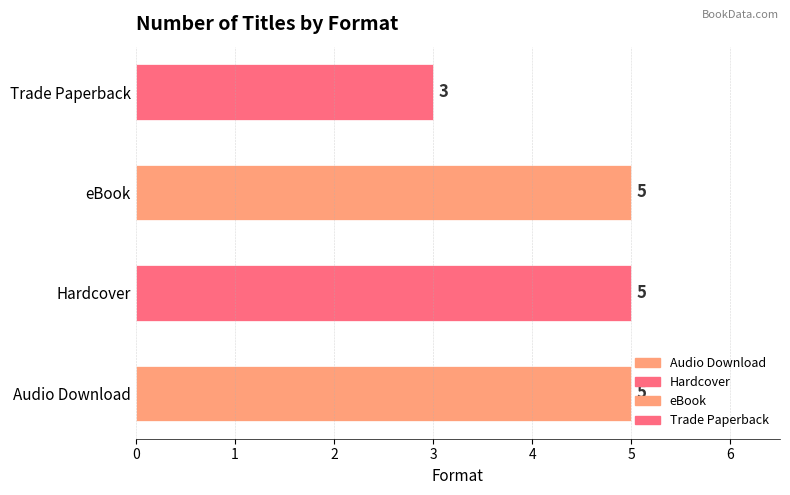

True or false: Audio Download has a value of 5 at Format Count.

True